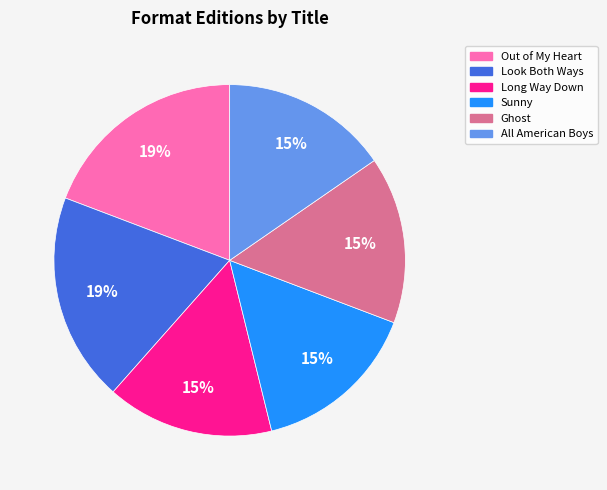

What is the ratio of the value at Ghost to the value at Long Way Down?

1.0